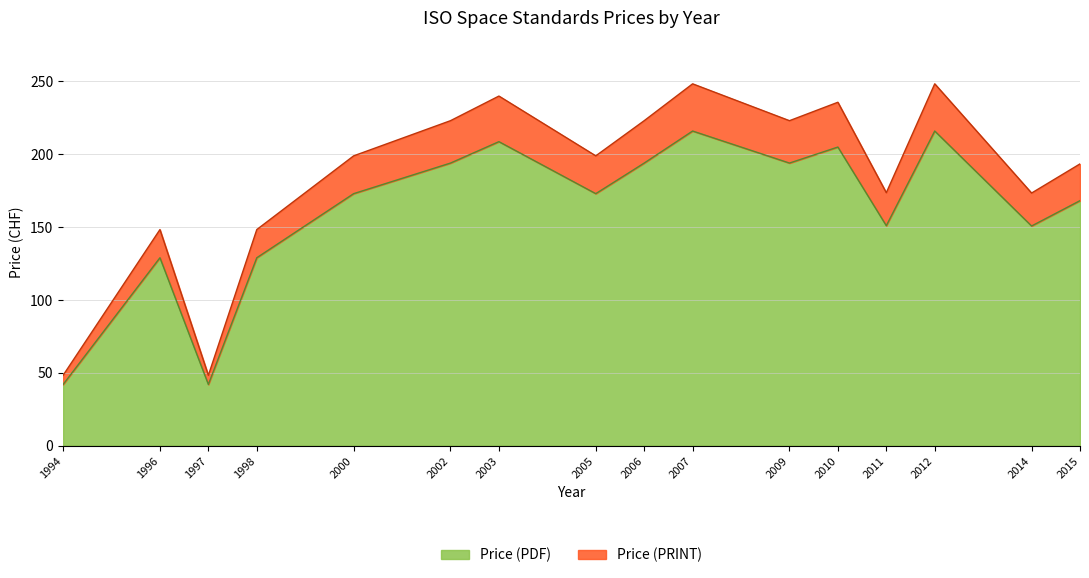

What is the average value of the Price (PDF) series?

161.6